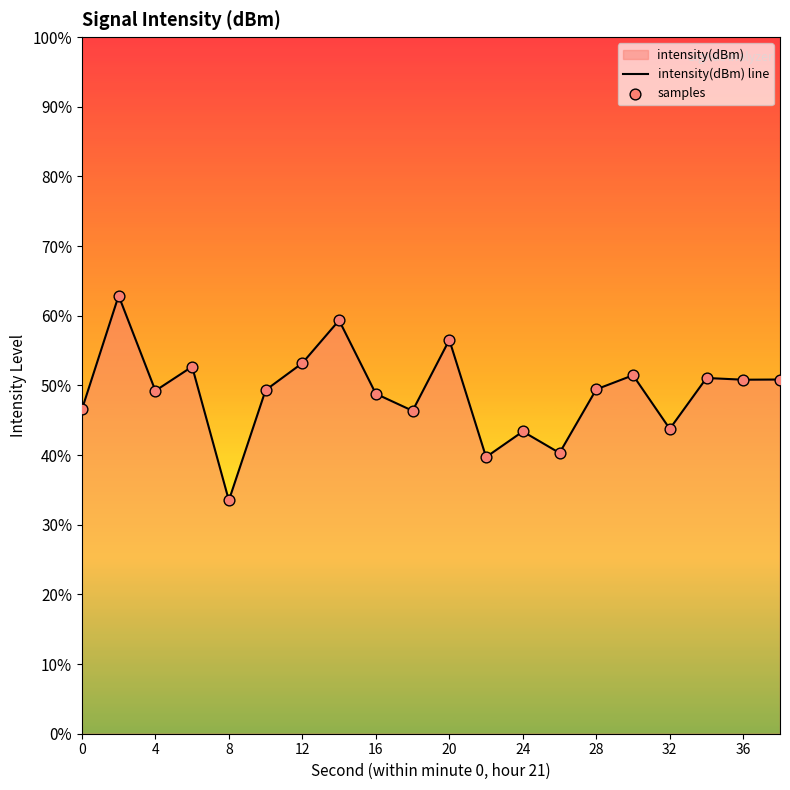

At how many categories does at least one series exceed -128?

15